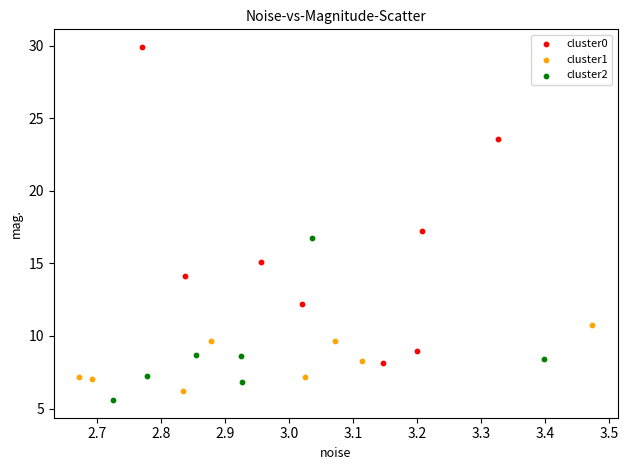

Which series contains the highest Y value?

cluster0